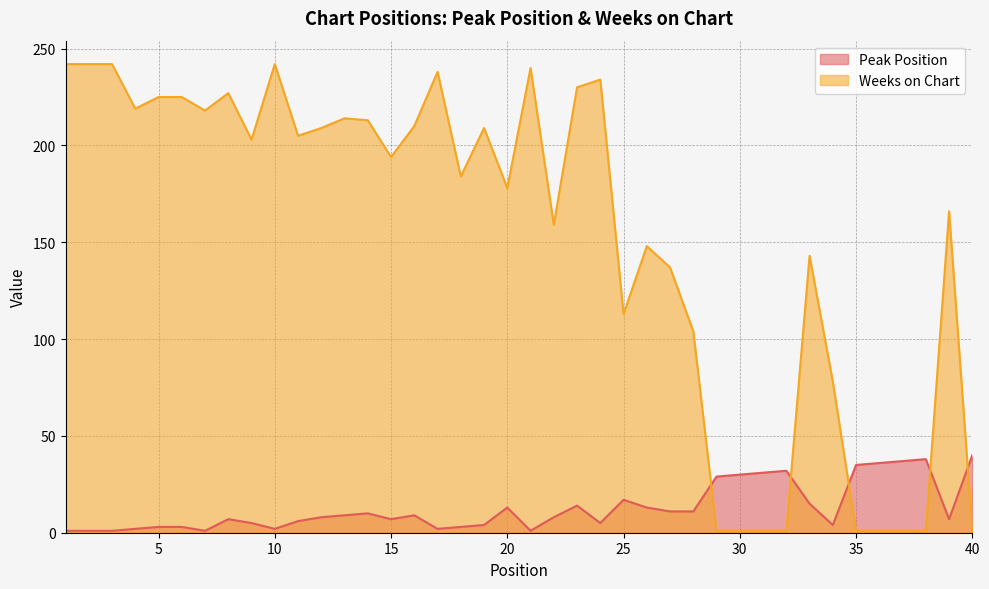

Is it true that Weeks on Chart equals 184 at 18?

True